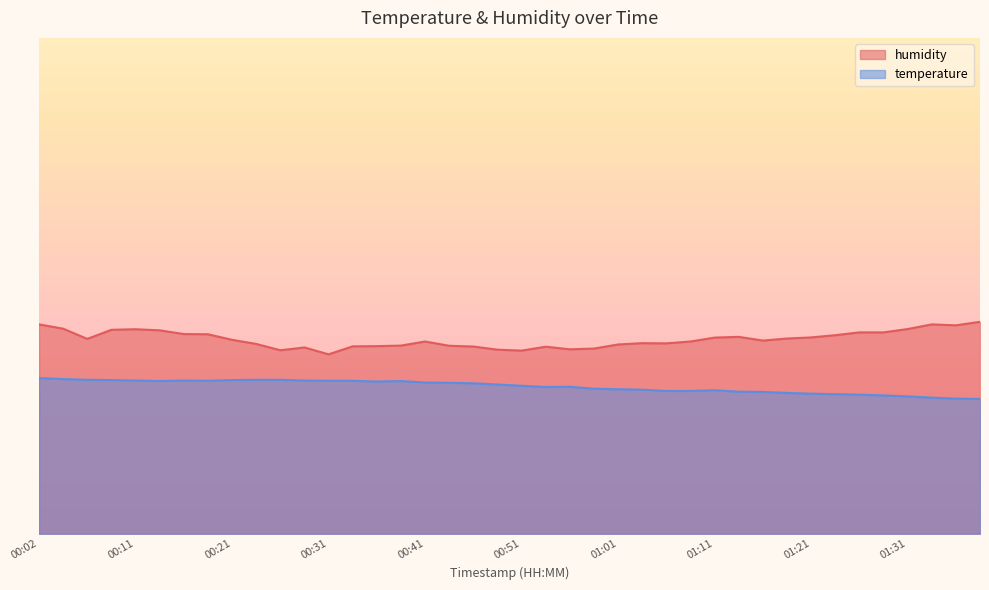

What are all the series names shown in the legend?

humidity, temperature